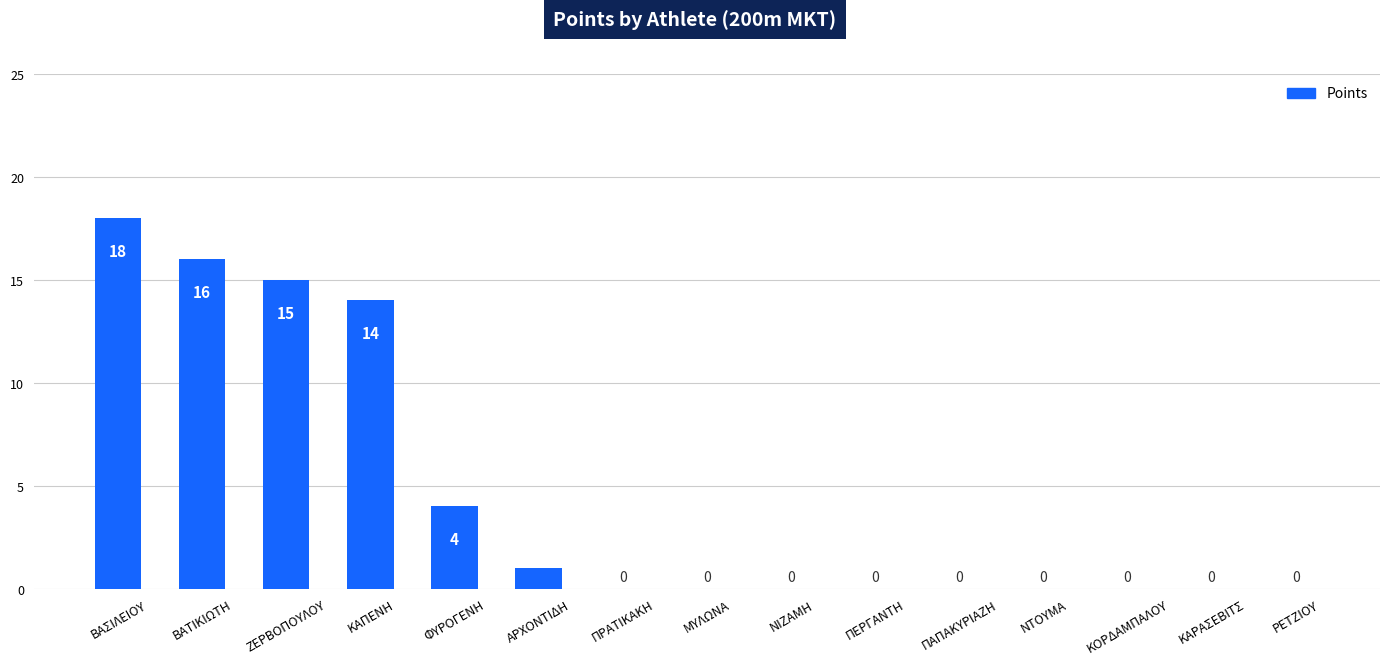

What is the difference between the values at ΑΡΧΟΝΤΙΔΗ and ΖΕΡΒΟΠΟΥΛΟΥ?

14